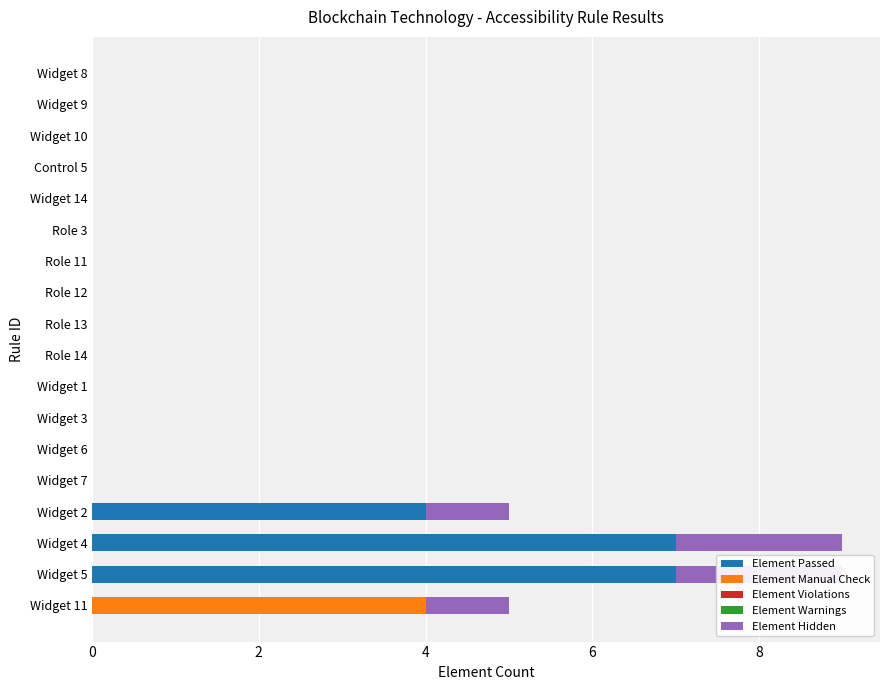

Reading left to right, list all the values displayed in this chart.

Element Passed: 0.0	7.0	7.0	4.0	0.0	0.0	0.0	0.0	0.0	0.0	0.0	0.0	0.0	0.0	0.0	0.0	0.0	0.0
Element Manual Check: 4.0	0.0	0.0	0.0	0.0	0.0	0.0	0.0	0.0	0.0	0.0	0.0	0.0	0.0	0.0	0.0	0.0	0.0
Element Violations: 0.6	0.6	0.6	0.6	0.6	0.6	0.6	0.6	0.6	0.6	0.6	0.6	0.6	0.6	0.6	0.6	0.6	0.6
Element Warnings: 0.6	0.6	0.6	0.6	0.6	0.6	0.6	0.6	0.6	0.6	0.6	0.6	0.6	0.6	0.6	0.6	0.6	0.6
Element Hidden: 1.0	2.0	2.0	1.0	0.0	0.0	0.0	0.0	0.0	0.0	0.0	0.0	0.0	0.0	0.0	0.0	0.0	0.0